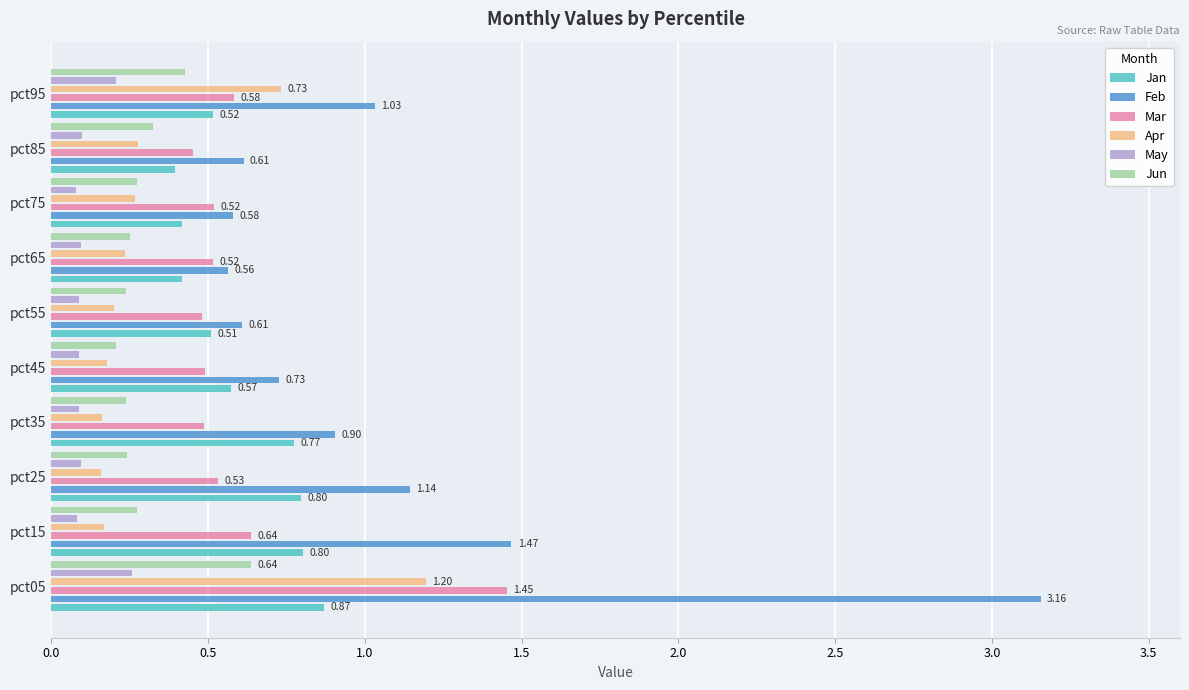

Is the value of Feb at pct75 greater than the value of Jun at pct85?

Yes